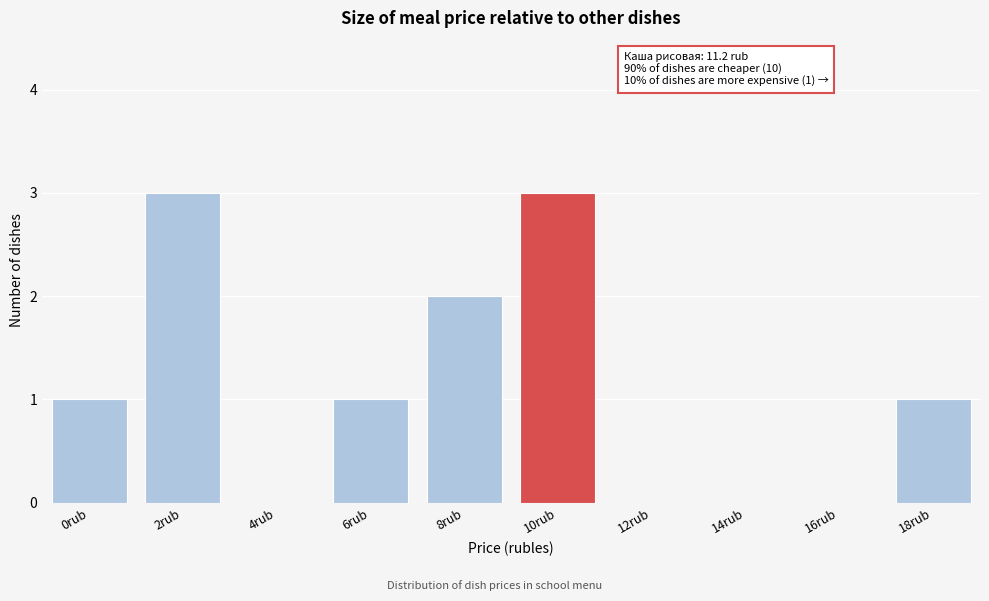

Reading left to right, transcribe all the data shown in this chart.

0rub=1	2rub=3	4rub=0	6rub=1	8rub=2	10rub=3	12rub=0	14rub=0	16rub=0	18rub=1